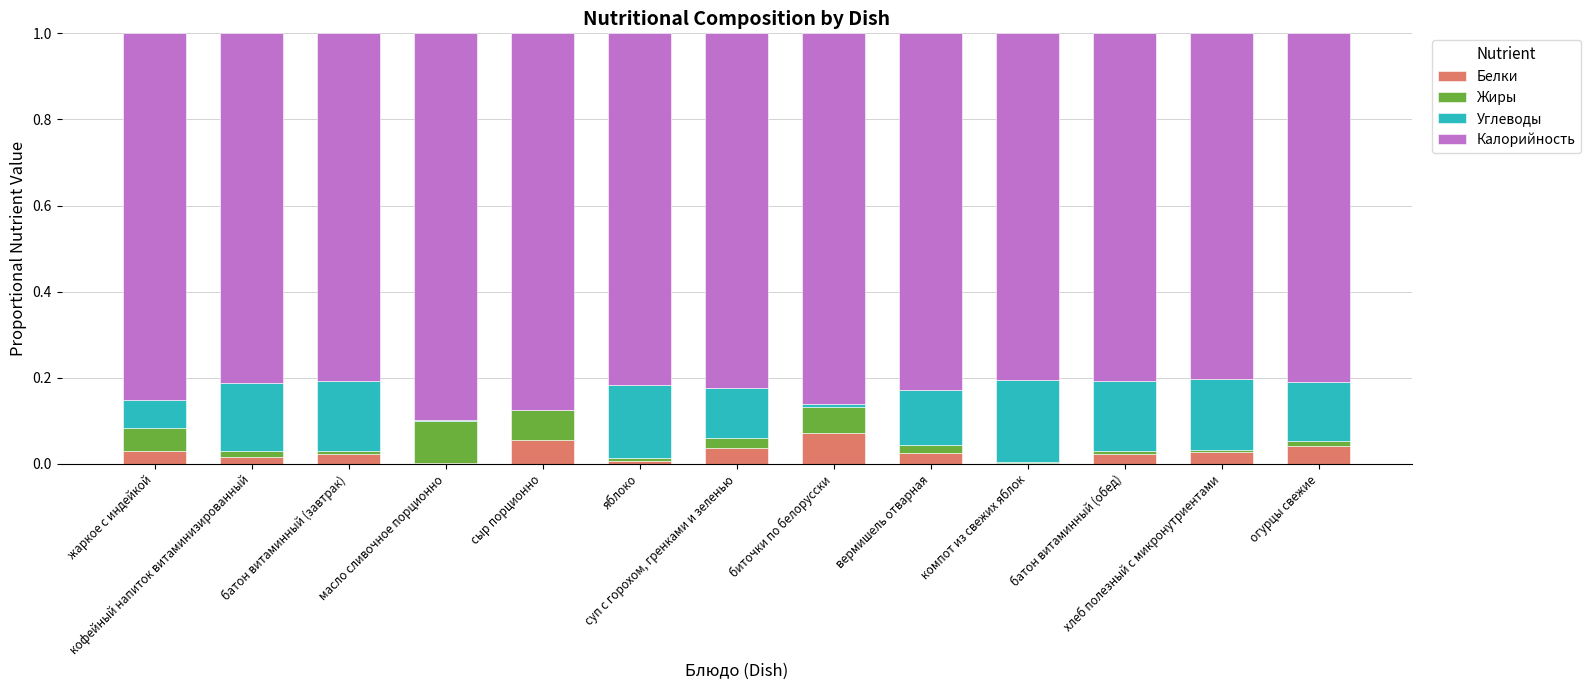

At which label is Калорийность closest to 0?

хлеб полезный с микронутриентами